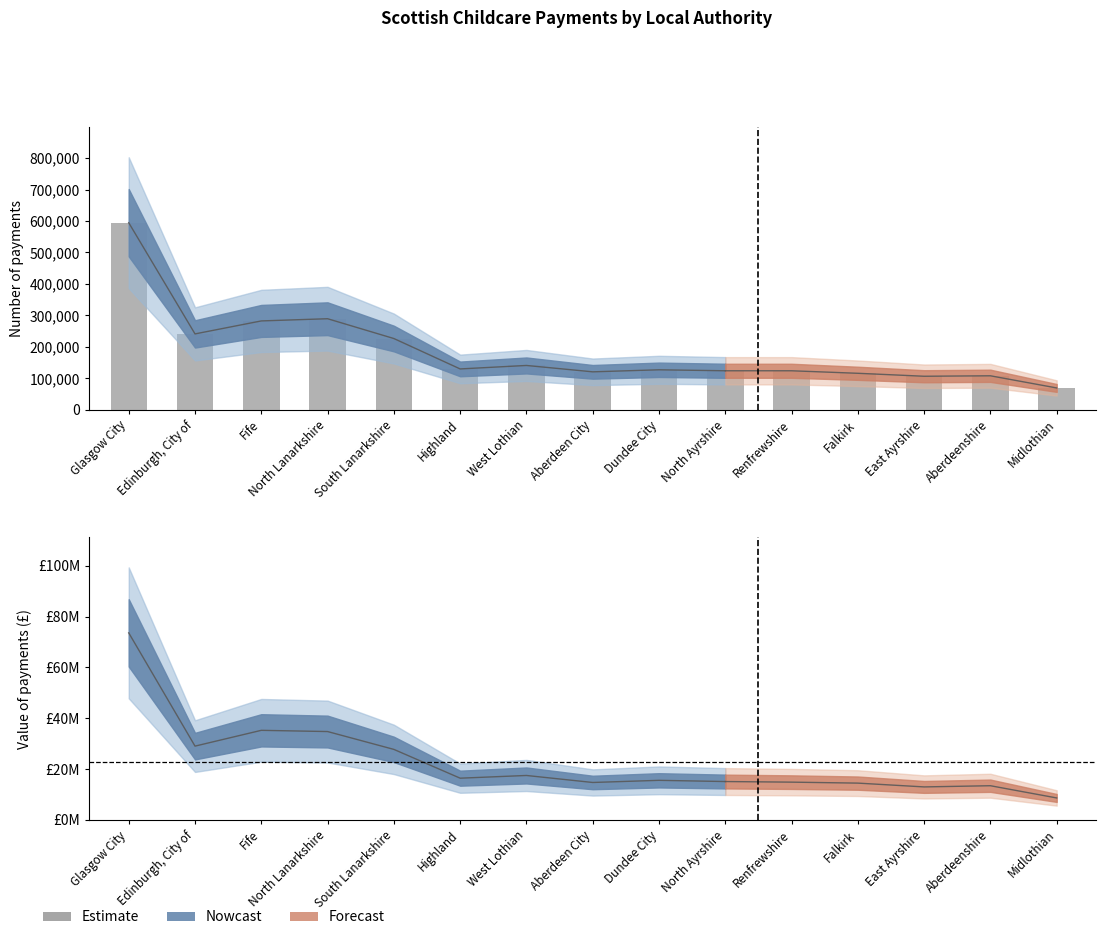

Rank the categories by value from highest to lowest.

Glasgow City, North Lanarkshire, Fife, Edinburgh, City of, South Lanarkshire, West Lothian, Highland, Dundee City, North Ayrshire, Renfrewshire, Aberdeen City, Falkirk, Aberdeenshire, East Ayrshire, Midlothian